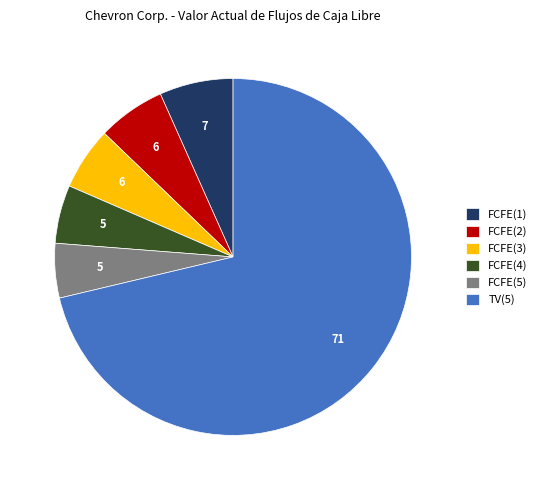

Do FCFE(3) and TV(5) together represent more than half of the pie?

Yes